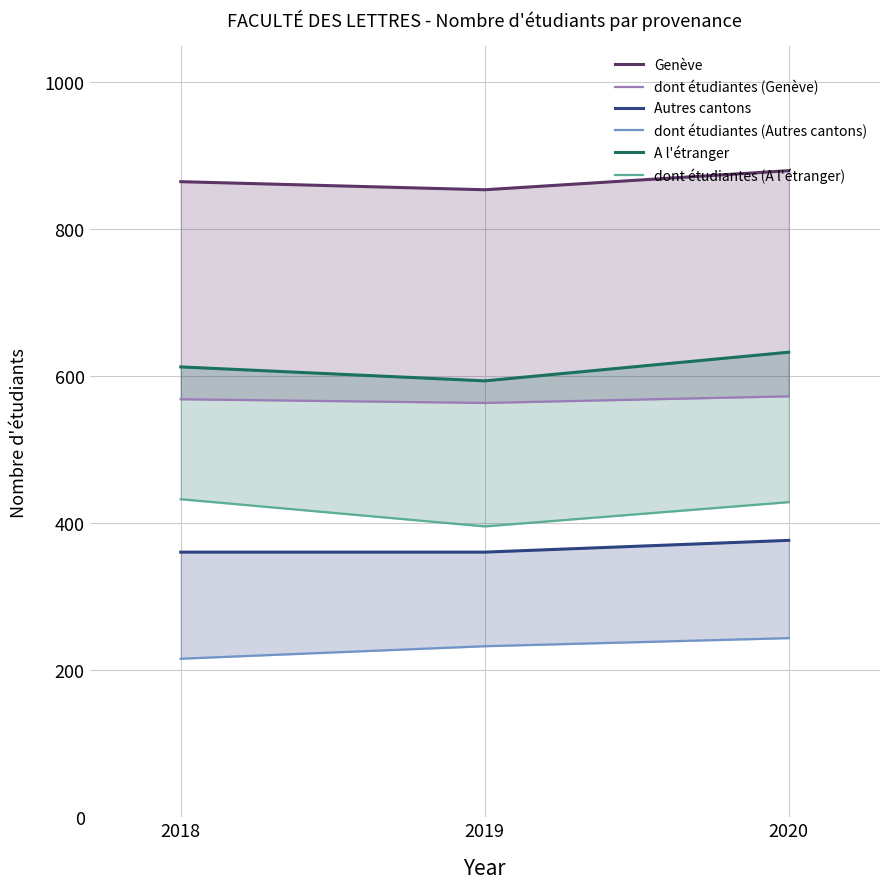

Which category has the lowest value in the dont étudiantes (A l'étranger) series?

2019